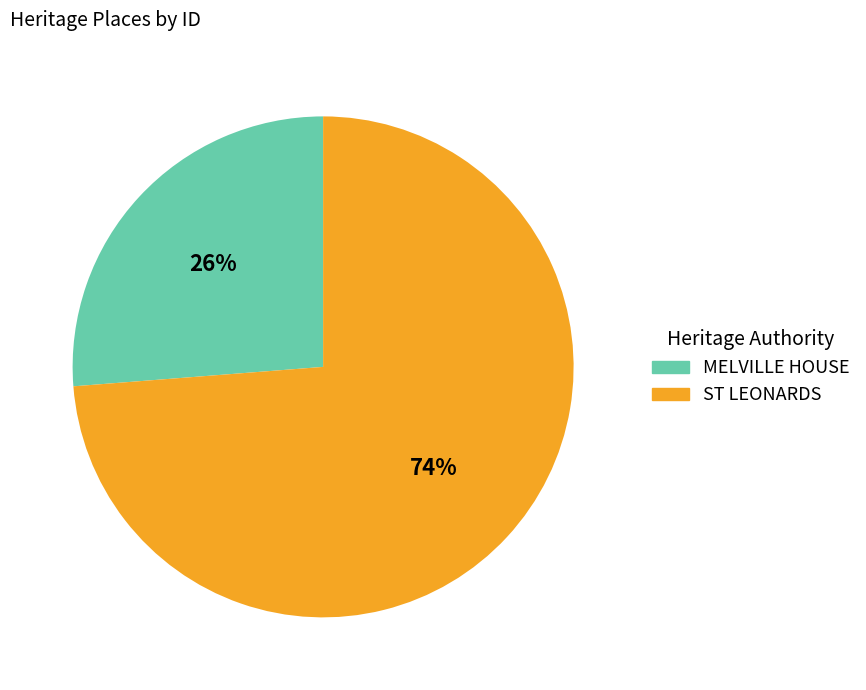

To the nearest percent, what percentage of the pie is ST LEONARDS?

74%